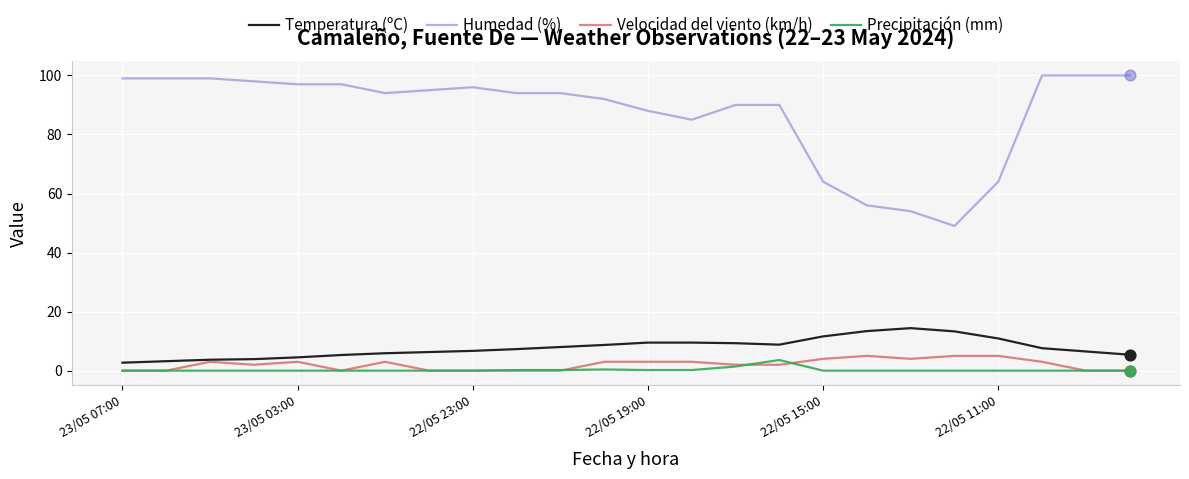

Which series has the largest total across all categories?

Humedad (%)